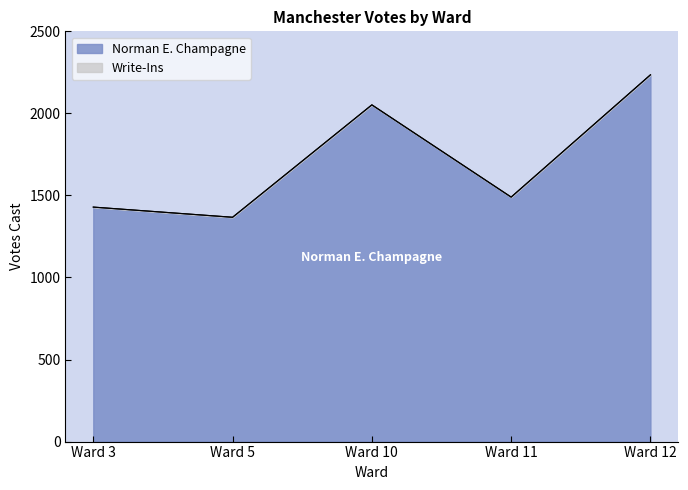

Reading left to right, what are all the values shown in this chart?

1429	1367	2052	1490	2235